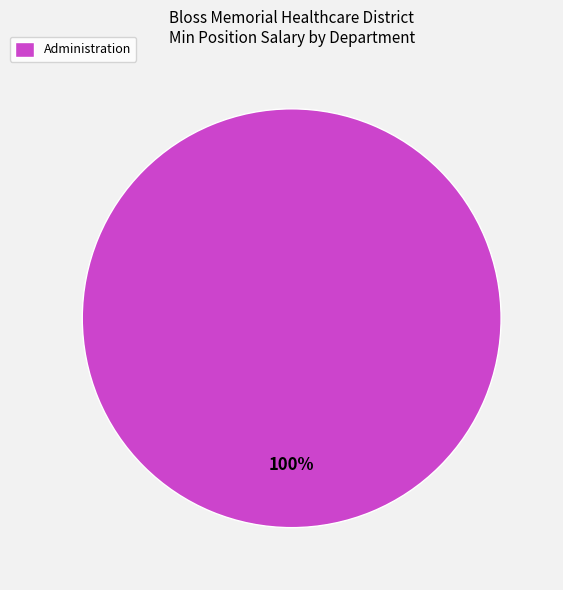

Is it true that Administration is 100% of the pie?

True